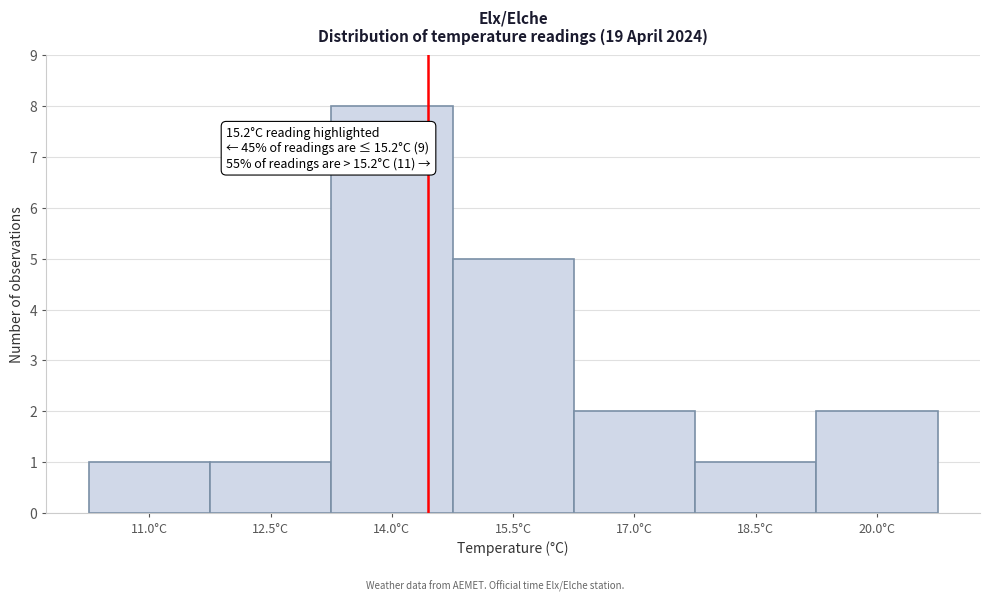

Reading left to right, extract all data points from this chart.

1	1	8	5	2	1	2